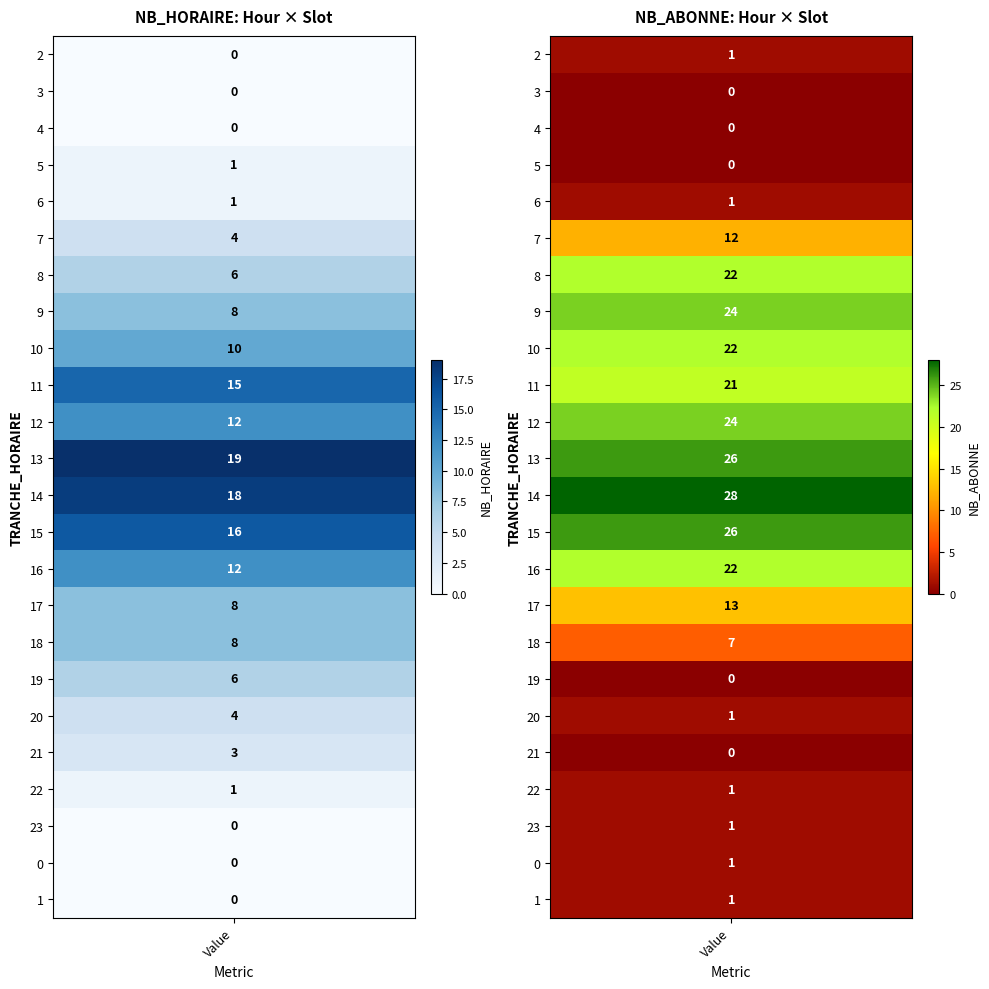

True or false: NB_HORAIRE has a value of -10 at 2.

False